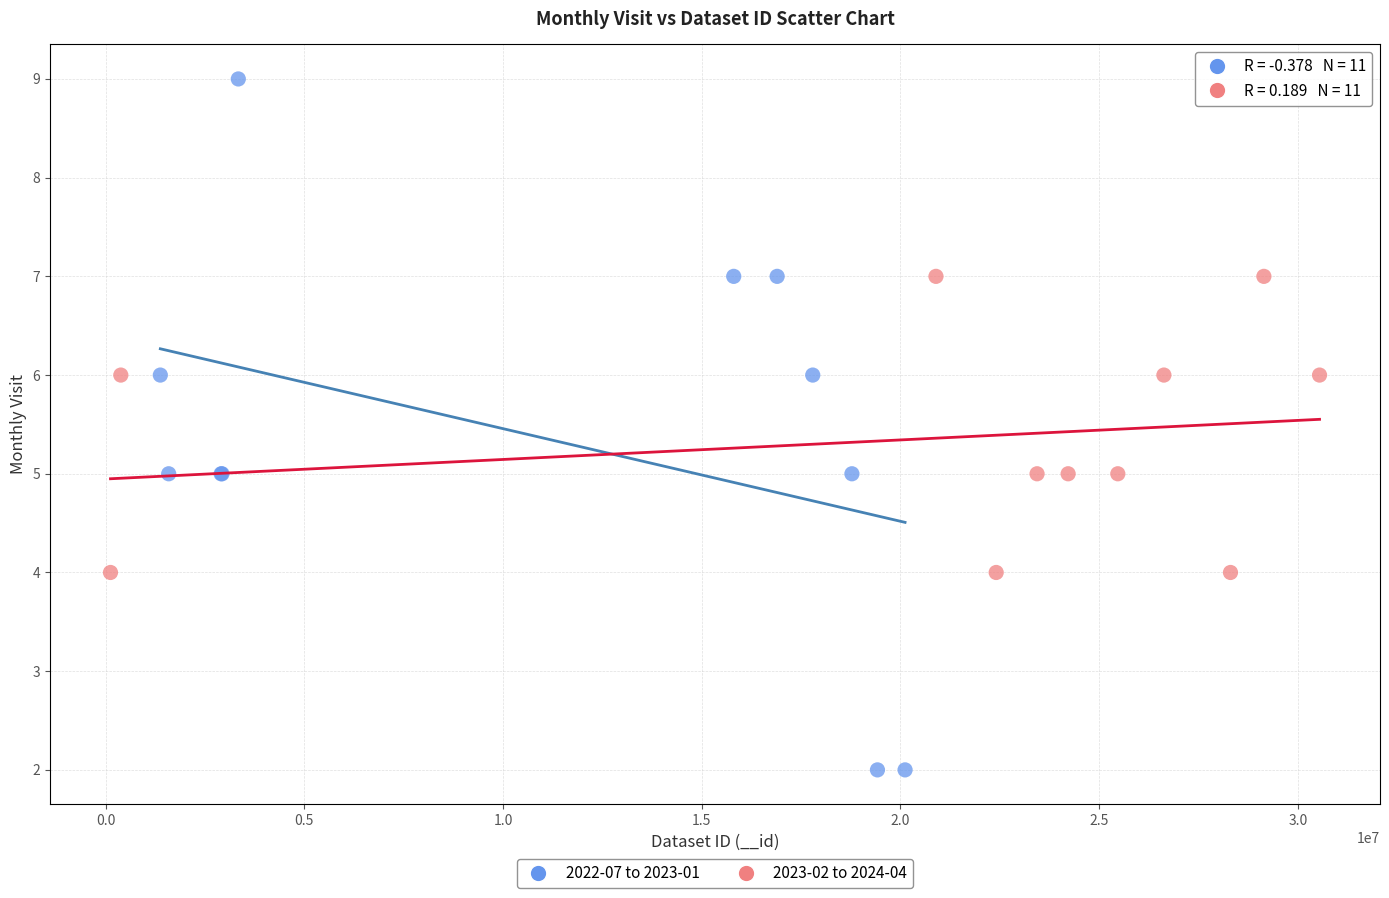

Which series reaches the maximum Y coordinate?

2022-07 to 2023-01